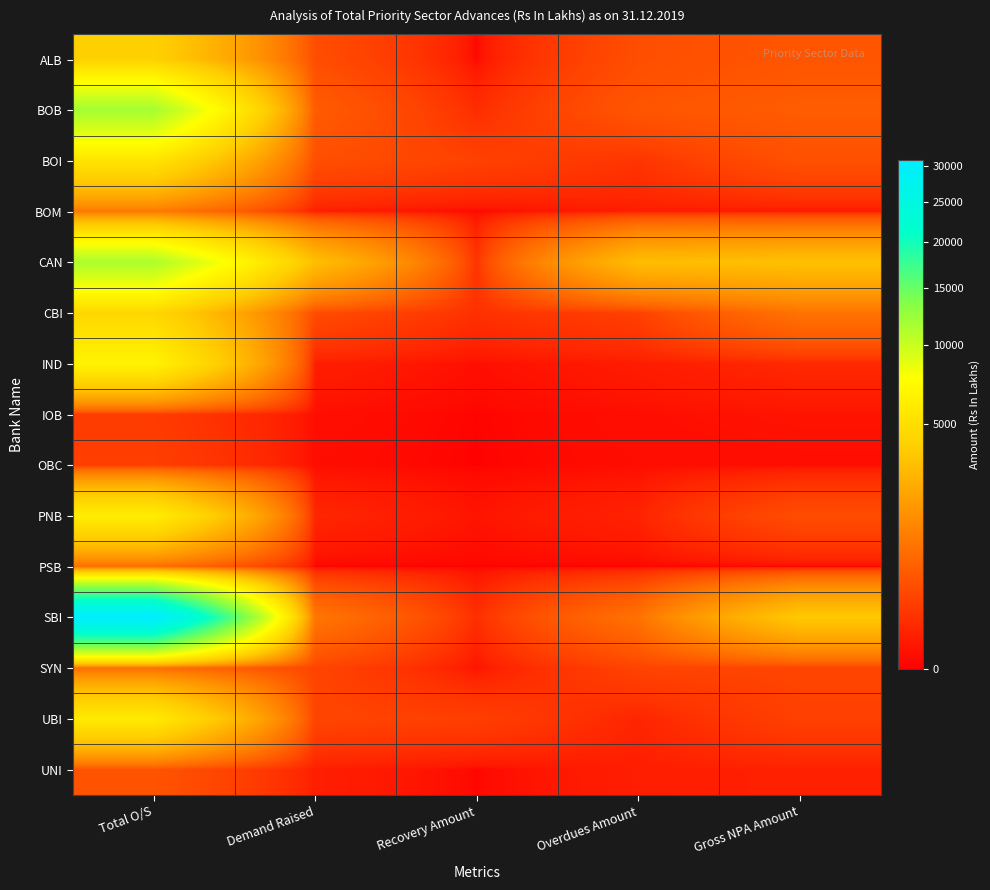

Reading left to right, list all the values displayed in this chart.

ALB: Total O/S=4044.5	Demand Raised=337.8	Recovery Amount=0.0	Overdues Amount=337.8	Gross NPA Amount=429.5
BOB: Total O/S=11786.4	Demand Raised=511.6	Recovery Amount=84.8	Overdues Amount=426.8	Gross NPA Amount=511.6
BOI: Total O/S=5371.9	Demand Raised=347.1	Recovery Amount=219.0	Overdues Amount=128.1	Gross NPA Amount=370.3
BOM: Total O/S=1036.3	Demand Raised=30.5	Recovery Amount=0.7	Overdues Amount=29.8	Gross NPA Amount=20.5
CAN: Total O/S=11391.1	Demand Raised=3206.2	Recovery Amount=118.7	Overdues Amount=3087.5	Gross NPA Amount=3245.1
CBI: Total O/S=4440.1	Demand Raised=312.4	Recovery Amount=103.5	Overdues Amount=208.9	Gross NPA Amount=888.6
IND: Total O/S=6578.6	Demand Raised=32.0	Recovery Amount=6.0	Overdues Amount=26.0	Gross NPA Amount=64.0
IOB: Total O/S=171.6	Demand Raised=5.5	Recovery Amount=0.2	Overdues Amount=5.3	Gross NPA Amount=11.3
OBC: Total O/S=197.4	Demand Raised=4.0	Recovery Amount=0.0	Overdues Amount=4.0	Gross NPA Amount=4.0
PNB: Total O/S=6116.2	Demand Raised=57.3	Recovery Amount=12.4	Overdues Amount=44.9	Gross NPA Amount=324.0
PSB: Total O/S=808.1	Demand Raised=0.0	Recovery Amount=0.0	Overdues Amount=0.0	Gross NPA Amount=0.0
SBI: Total O/S=31009.1	Demand Raised=960.8	Recovery Amount=89.5	Overdues Amount=871.2	Gross NPA Amount=3632.3
SYN: Total O/S=798.3	Demand Raised=244.4	Recovery Amount=11.5	Overdues Amount=232.9	Gross NPA Amount=244.4
UBI: Total O/S=5862.5	Demand Raised=248.1	Recovery Amount=197.6	Overdues Amount=50.5	Gross NPA Amount=209.4
UNI: Total O/S=404.1	Demand Raised=34.6	Recovery Amount=0.8	Overdues Amount=33.8	Gross NPA Amount=39.7